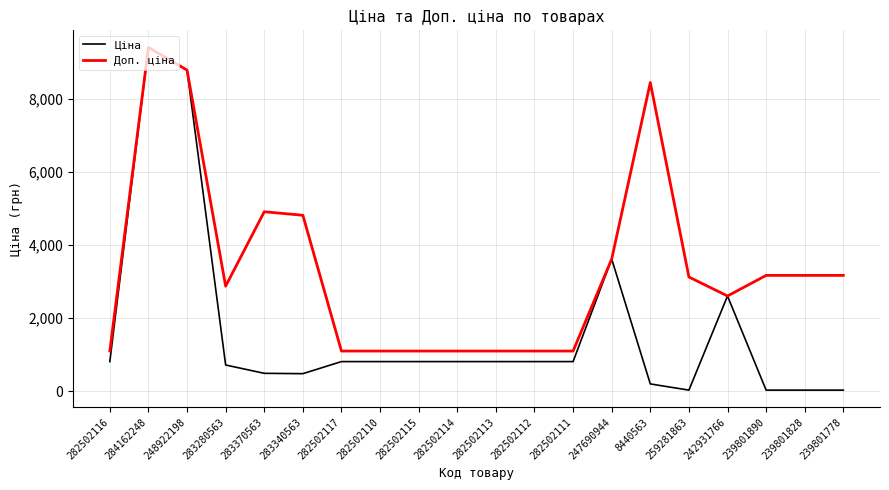

What are all the series names shown in the legend?

Ціна, Доп. ціна